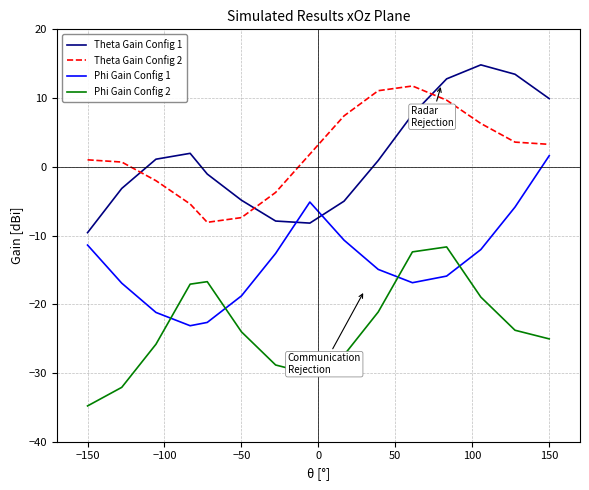

What is the maximum value shown in the chart?

14.8